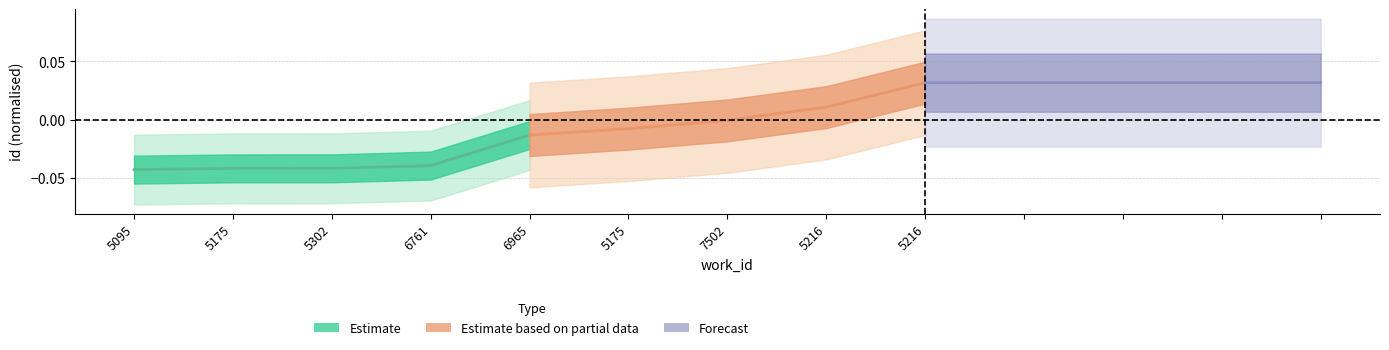

List the series in order of their overall mean, highest first.

Forecast, Estimate based on partial data, Estimate